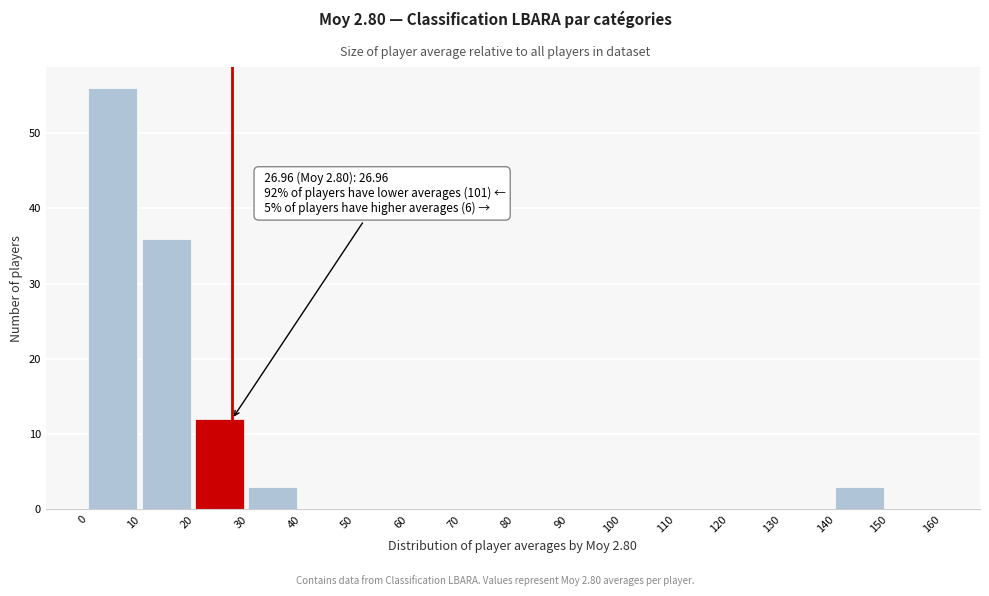

Which range on the x-axis has the tallest bar?

0 to 10